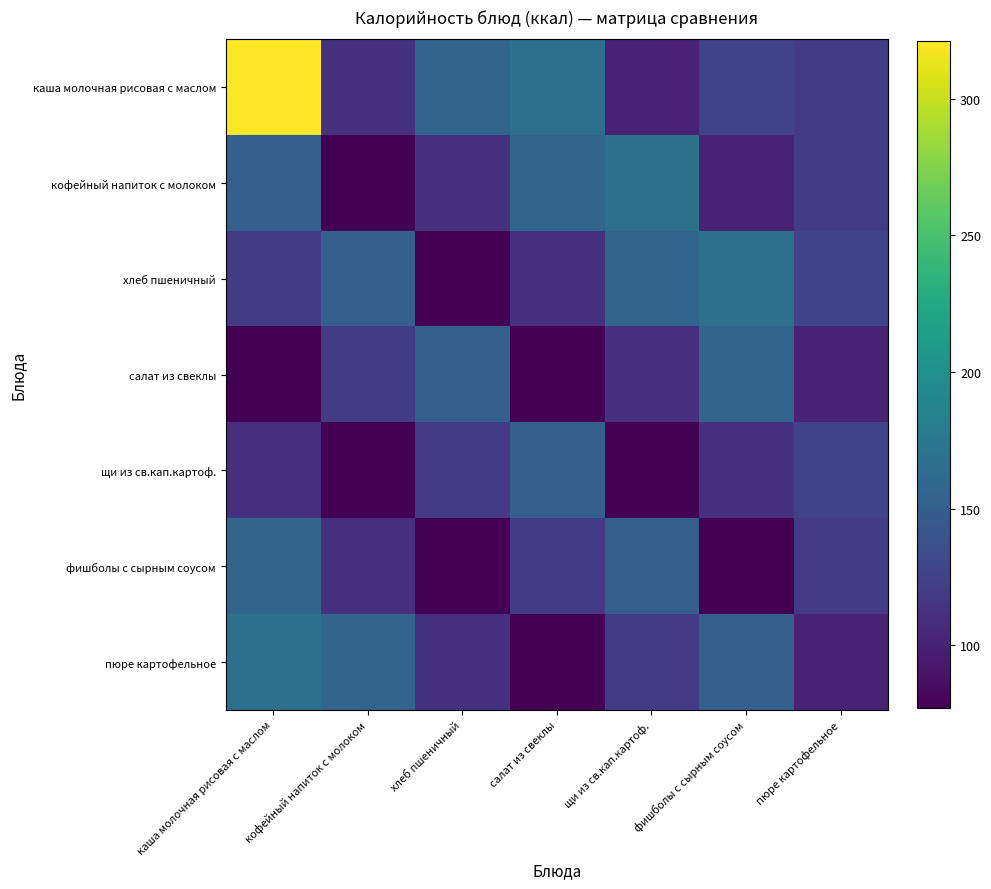

Reading left to right, transcribe all the data shown in this chart.

каша молочная рисовая с маслом: каша молочная рисовая с маслом=321	кофейный напиток с молоком=112	хлеб пшеничный=157	салат из свеклы=167	щи из св.кап.картоф.=100	фишболы с сырным соусом=126	пюре картофельное=119
кофейный напиток с молоком: каша молочная рисовая с маслом=152	кофейный напиток с молоком=77	хлеб пшеничный=112	салат из свеклы=157	щи из св.кап.картоф.=167	фишболы с сырным соусом=100	пюре картофельное=119
хлеб пшеничный: каша молочная рисовая с маслом=119	кофейный напиток с молоком=152	хлеб пшеничный=77	салат из свеклы=112	щи из св.кап.картоф.=157	фишболы с сырным соусом=167	пюре картофельное=126
салат из свеклы: каша молочная рисовая с маслом=77	кофейный напиток с молоком=119	хлеб пшеничный=152	салат из свеклы=77	щи из св.кап.картоф.=112	фишболы с сырным соусом=157	пюре картофельное=100
щи из св.кап.картоф.: каша молочная рисовая с маслом=112	кофейный напиток с молоком=77	хлеб пшеничный=119	салат из свеклы=152	щи из св.кап.картоф.=77	фишболы с сырным соусом=112	пюре картофельное=126
фишболы с сырным соусом: каша молочная рисовая с маслом=157	кофейный напиток с молоком=112	хлеб пшеничный=77	салат из свеклы=119	щи из св.кап.картоф.=152	фишболы с сырным соусом=77	пюре картофельное=119
пюре картофельное: каша молочная рисовая с маслом=167	кофейный напиток с молоком=157	хлеб пшеничный=112	салат из свеклы=77	щи из св.кап.картоф.=119	фишболы с сырным соусом=152	пюре картофельное=100